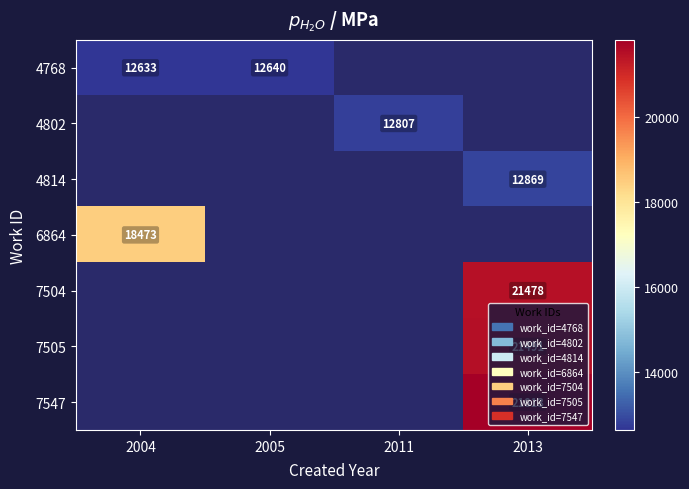

True or false: 4814 has a value of 19778 at 2013.

False